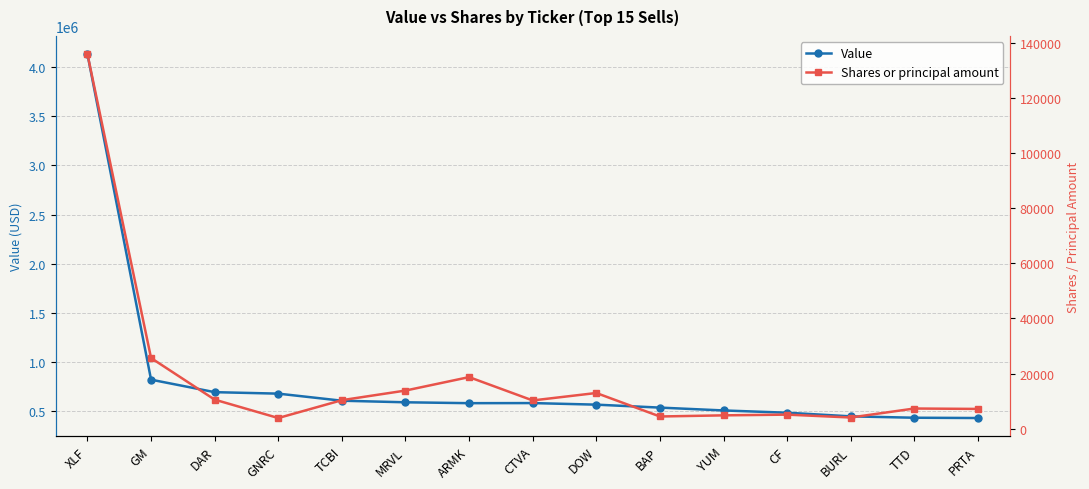

Which label corresponds to the smallest value in the chart?

GNRC